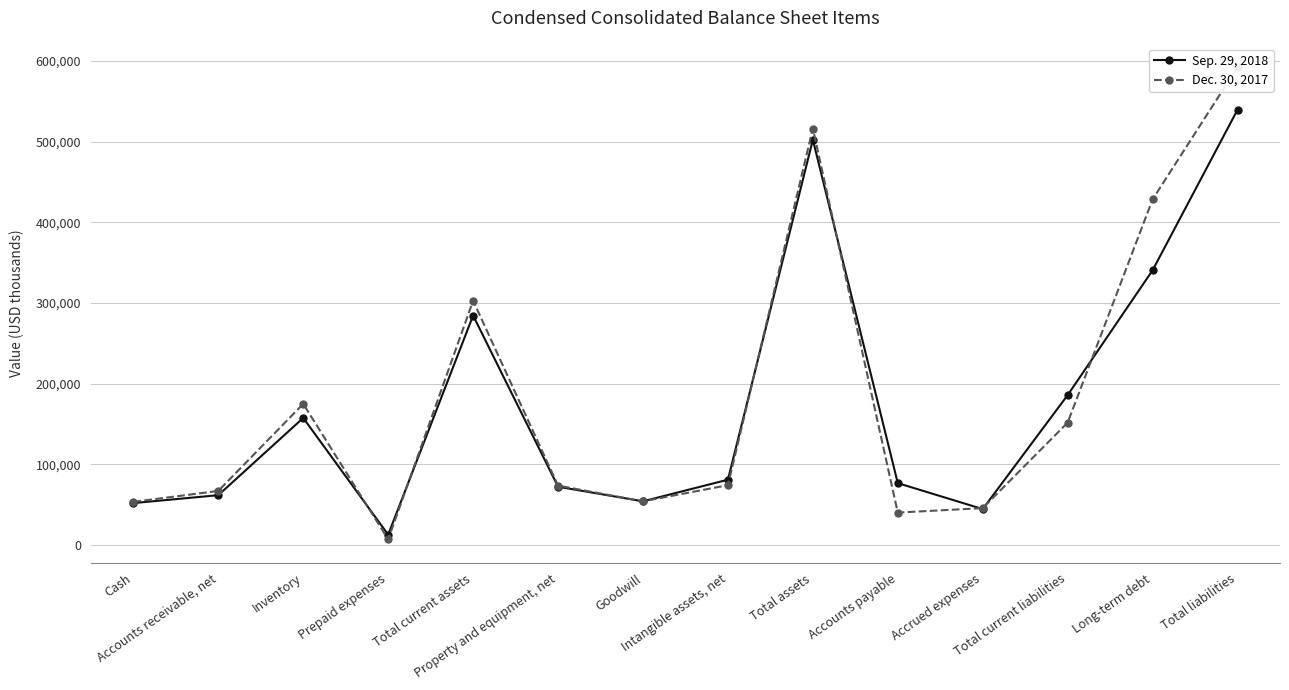

At which label does Sep. 29, 2018 first exceed 81113?

Inventory